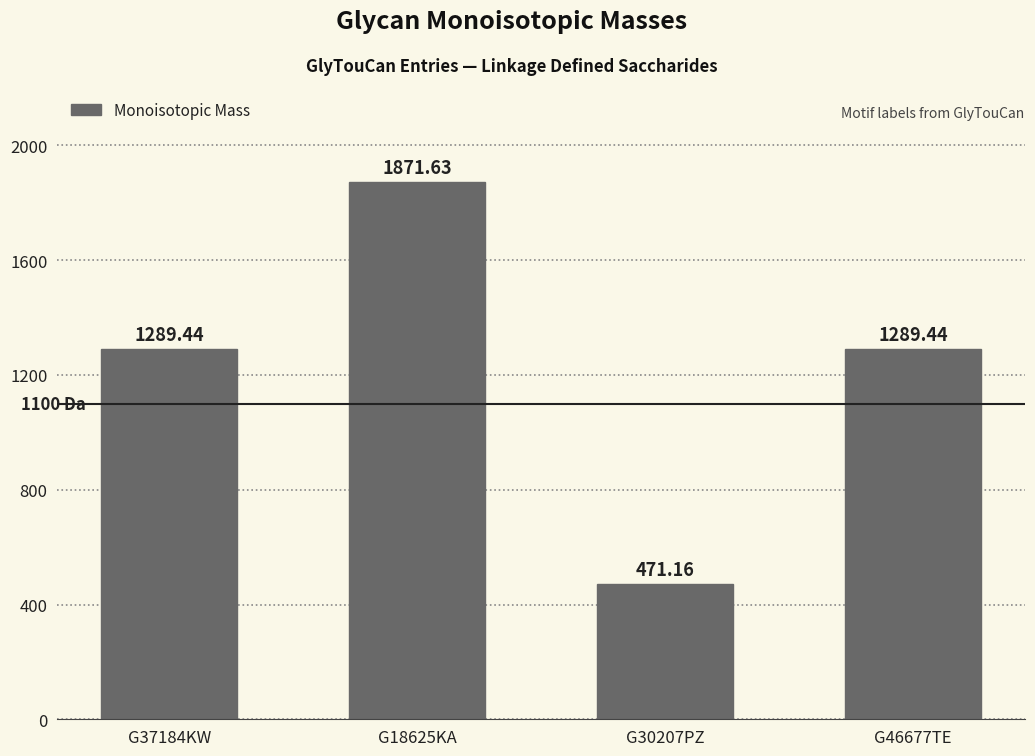

Reading right to left, transcribe all the data shown in this chart.

1289.4	471.2	1871.6	1289.4